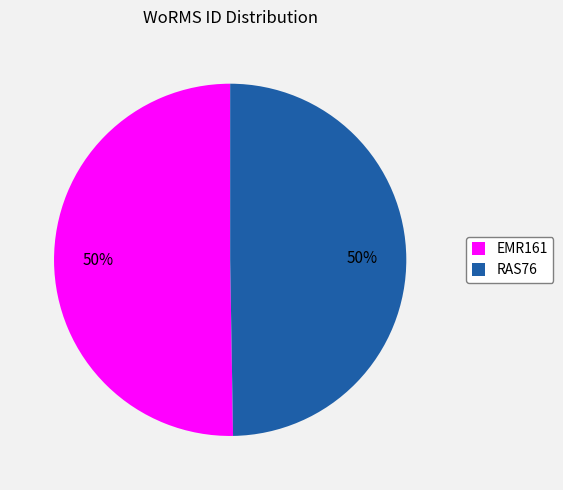

How many slices are in this pie chart?

2